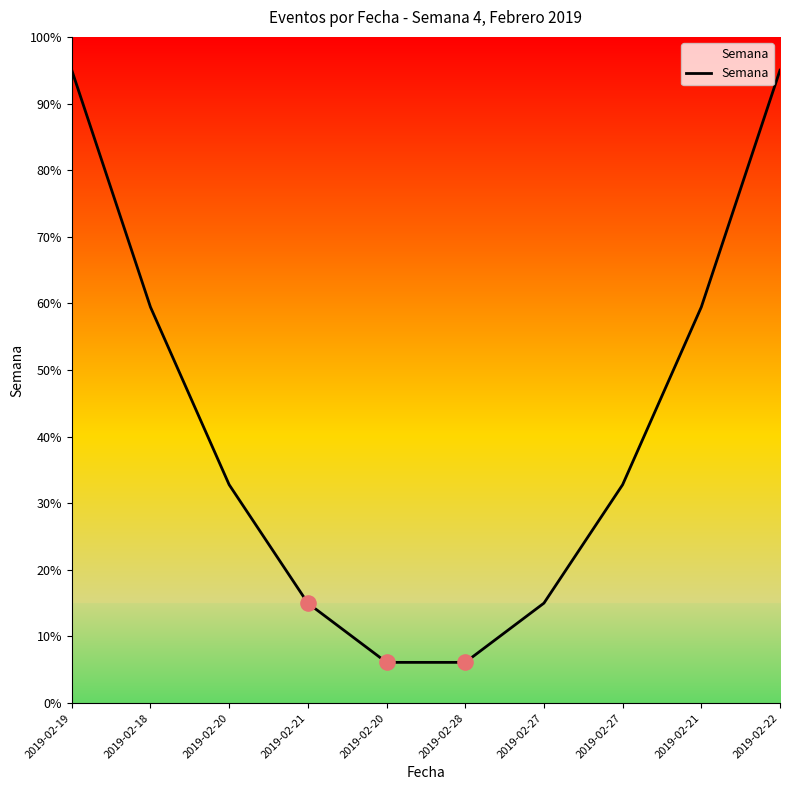

Which has a higher value, 2019-02-21 or 2019-02-20?

2019-02-21